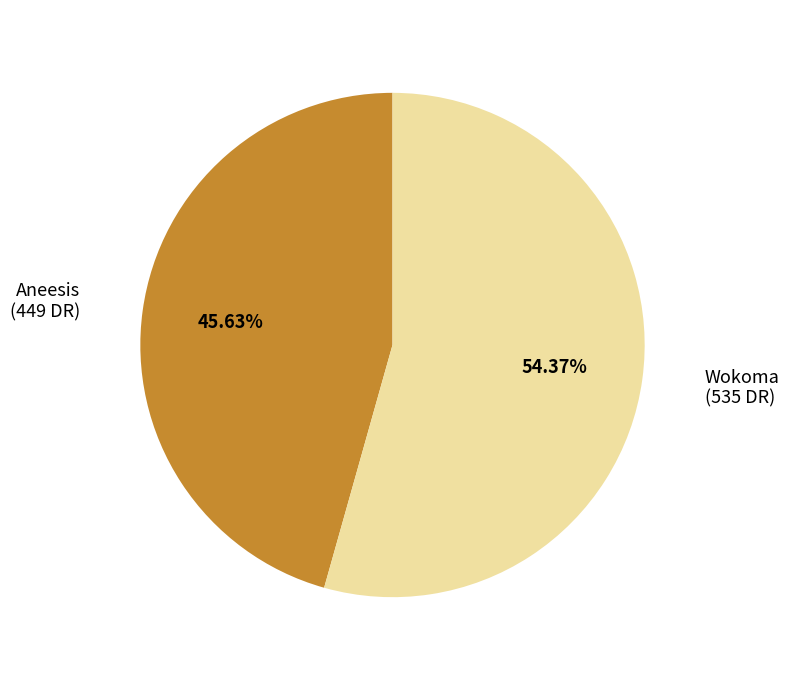

What is the smallest slice in the pie chart?

Aneesis